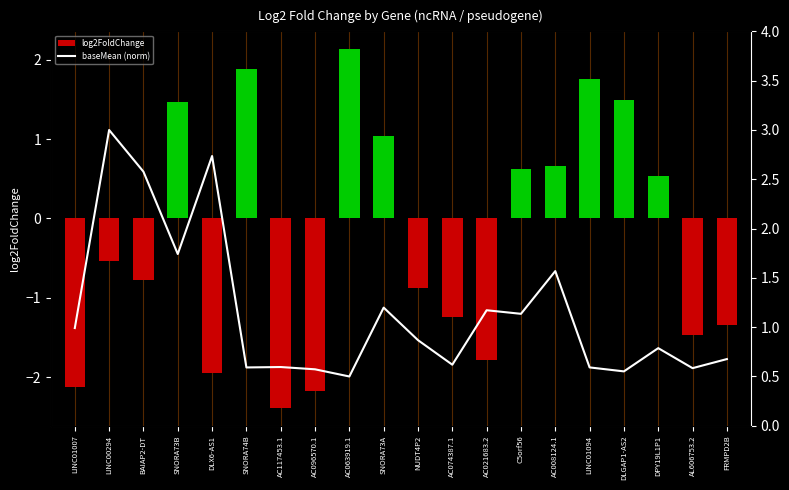

Which category has the highest value across all series?

LINC00294